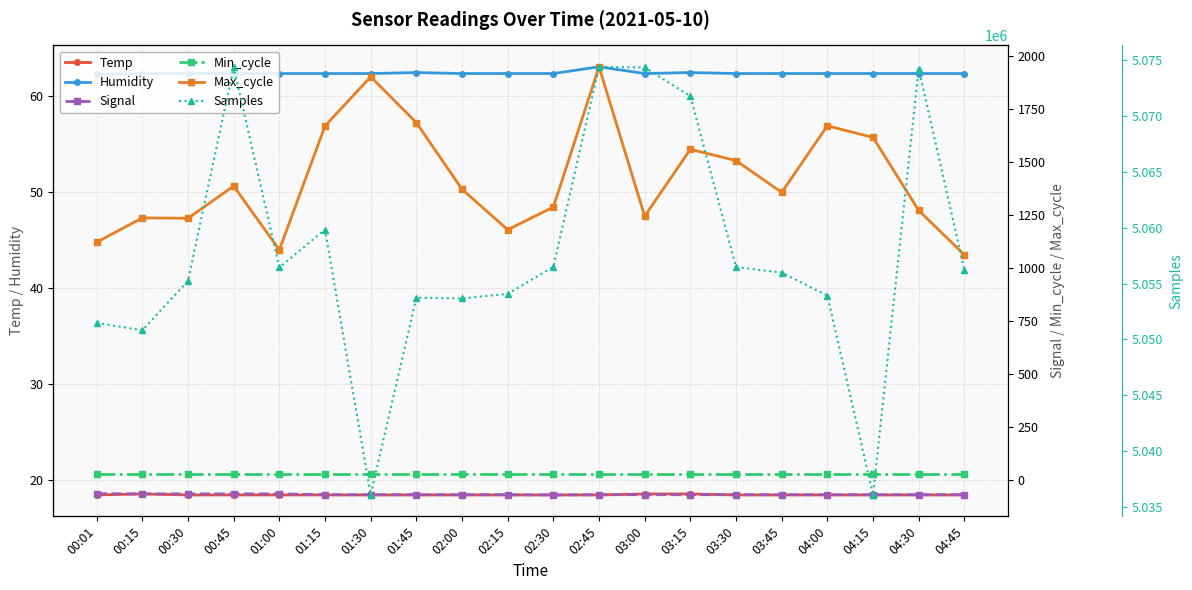

Which category has the lowest value in the Temp series?

00:01